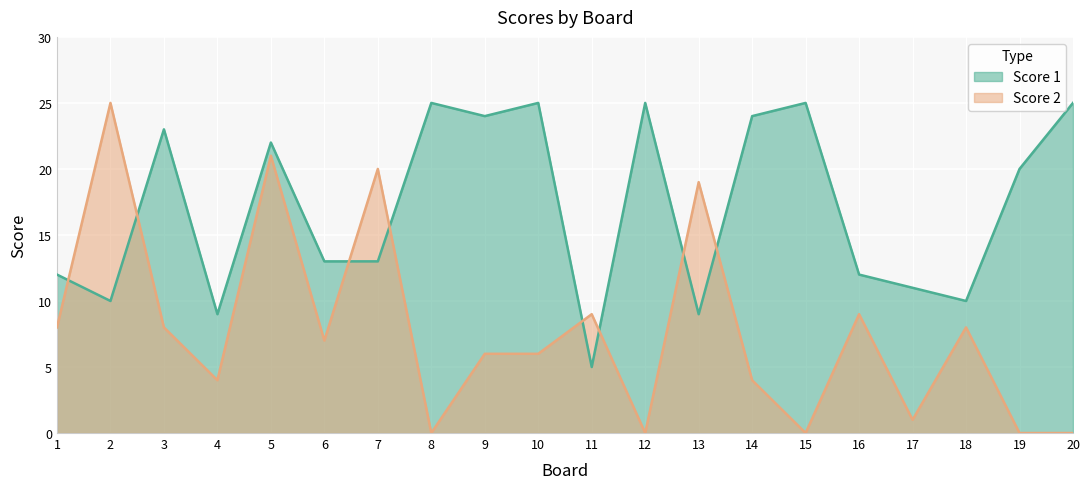

What is the sum of all Score 2 values?

155